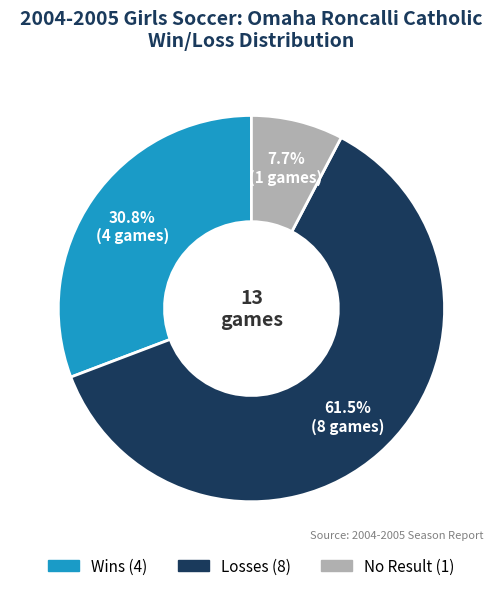

To the nearest percent, what is the average slice percentage?

33%